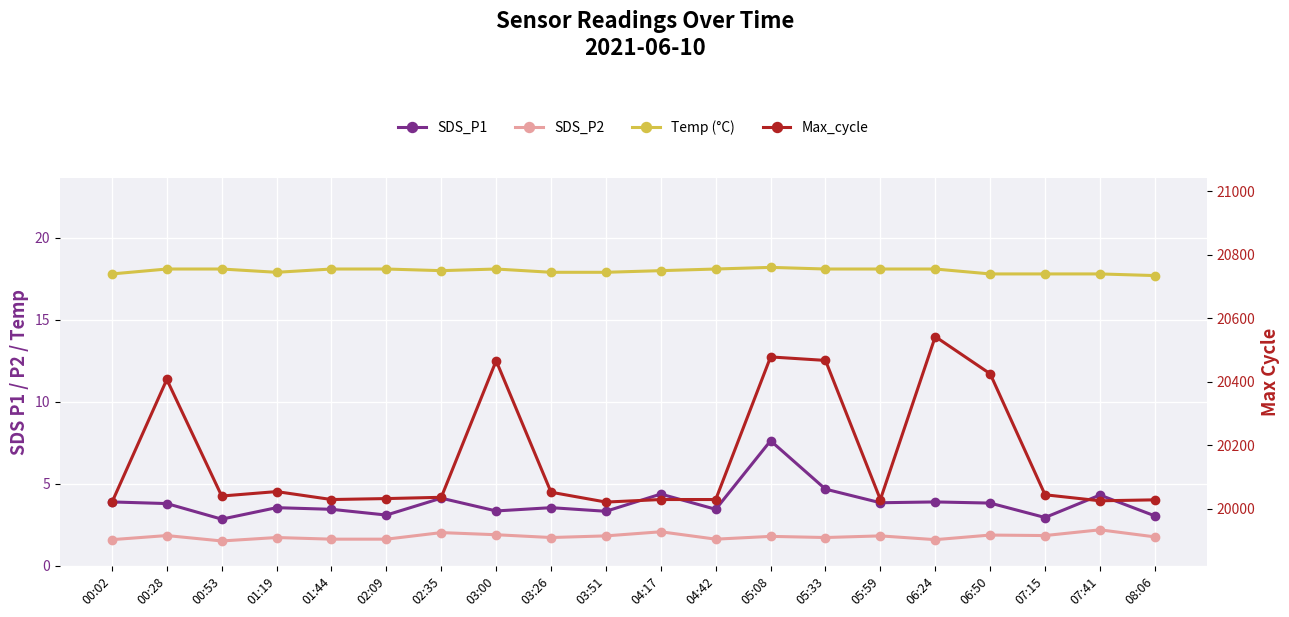

What is the highest value of the Max_cycle series?

20542.0